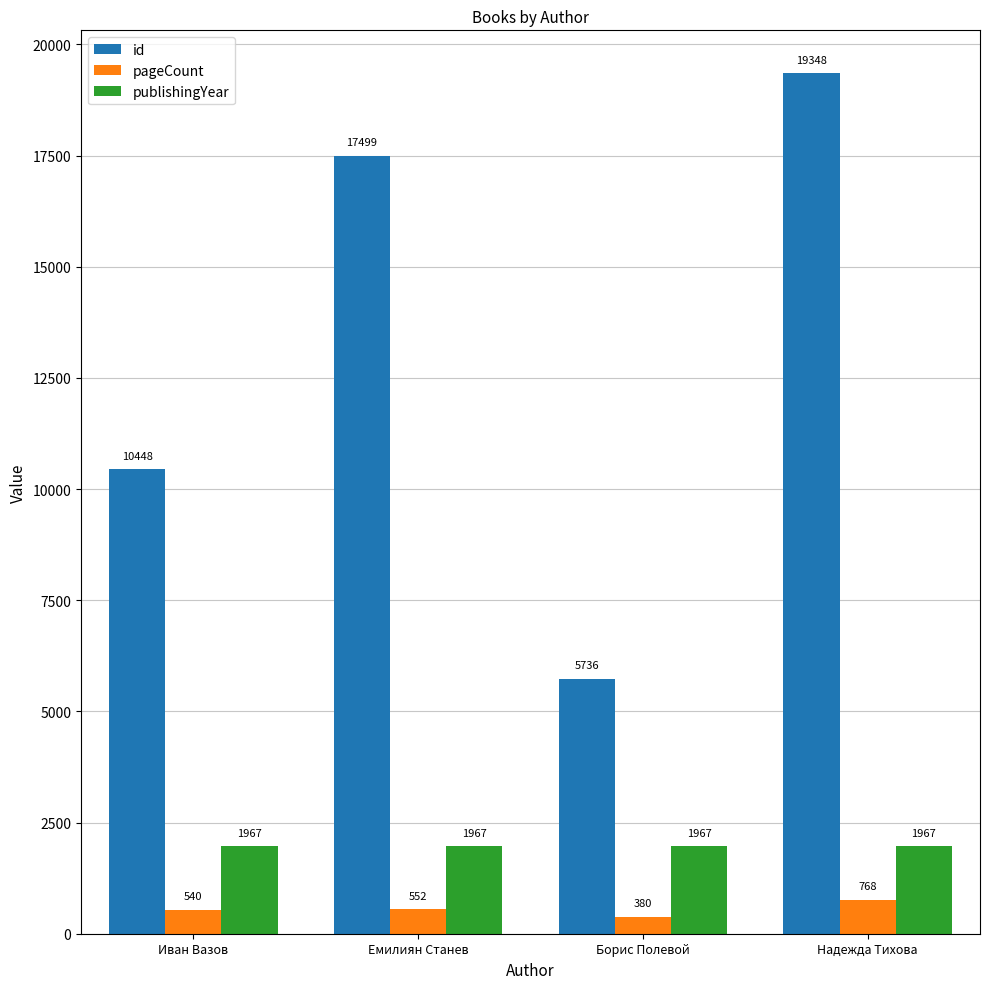

Read the id value at Борис Полевой, to the nearest 50.

5750